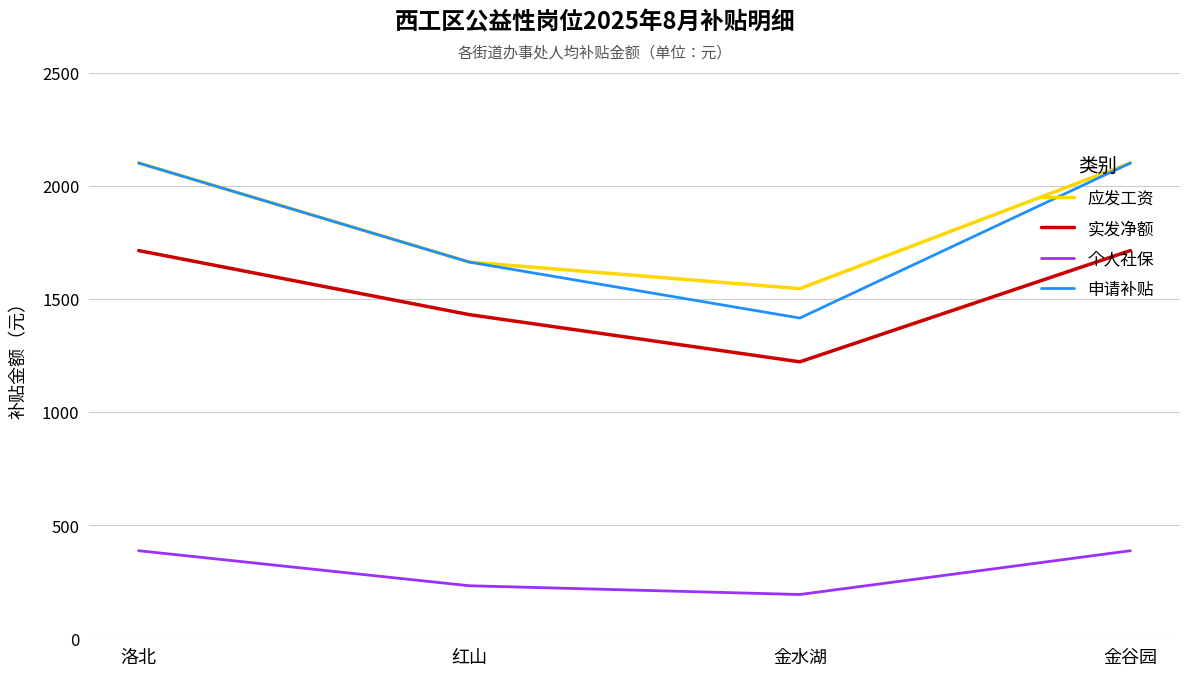

Which series has the largest total across all categories?

应发工资